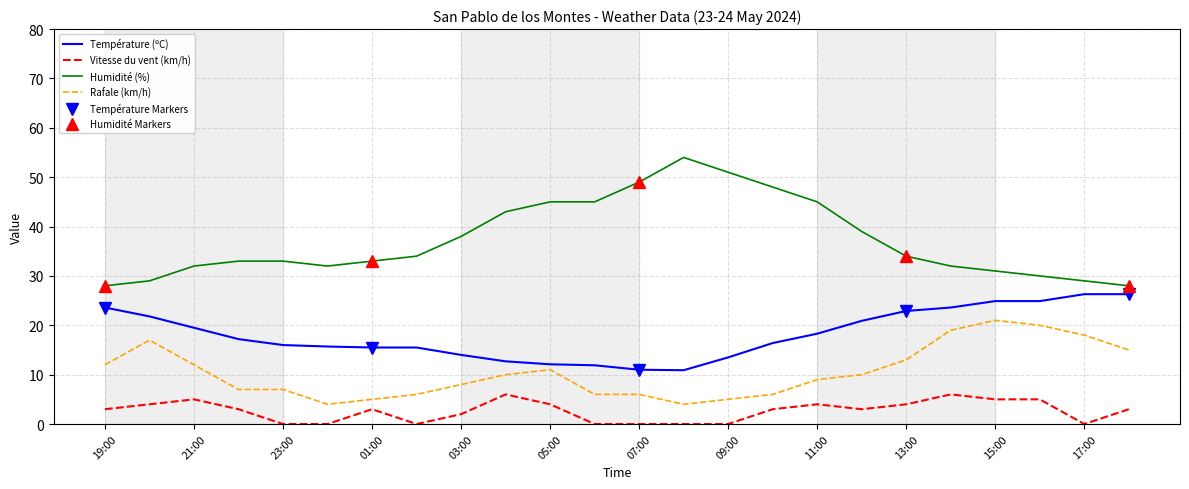

What are all the series names shown in the legend?

Température (ºC), Vitesse du vent (km/h), Humidité (%), Rafale (km/h)